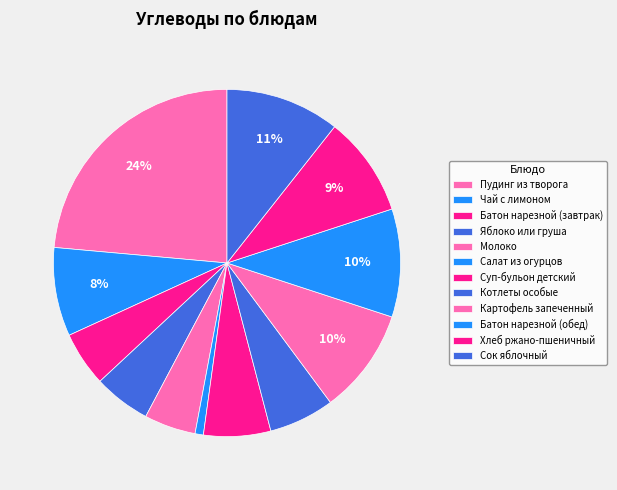

To the nearest percent, what is the difference between the largest and smallest slice percentages?

23%